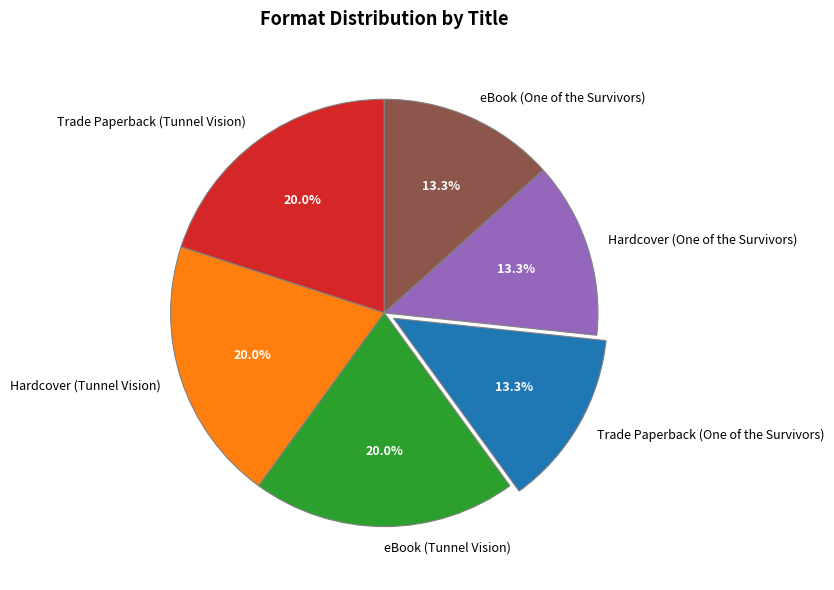

Which has a higher value, Trade Paperback (Tunnel Vision) or eBook (One of the Survivors)?

Trade Paperback (Tunnel Vision)